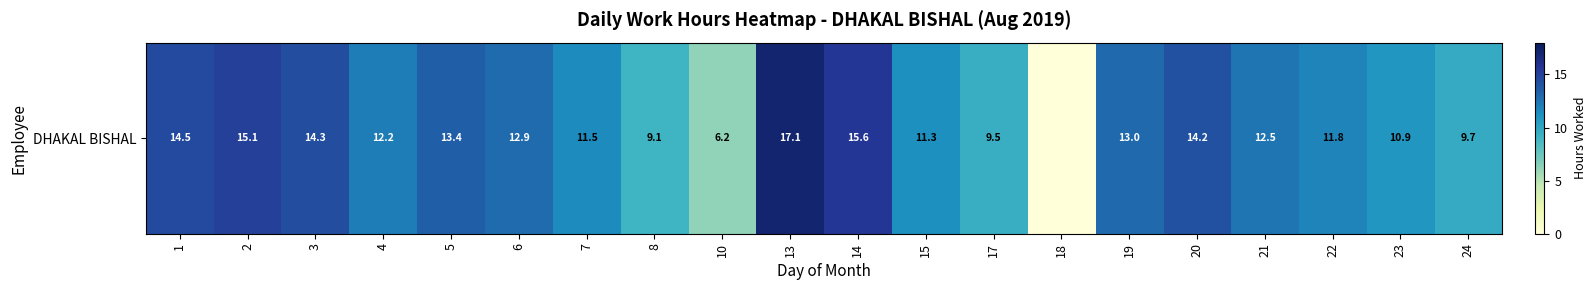

Rank the categories by value from lowest to highest.

18, 10, 8, 17, 24, 23, 15, 7, 22, 4, 21, 6, 19, 5, 20, 3, 1, 2, 14, 13